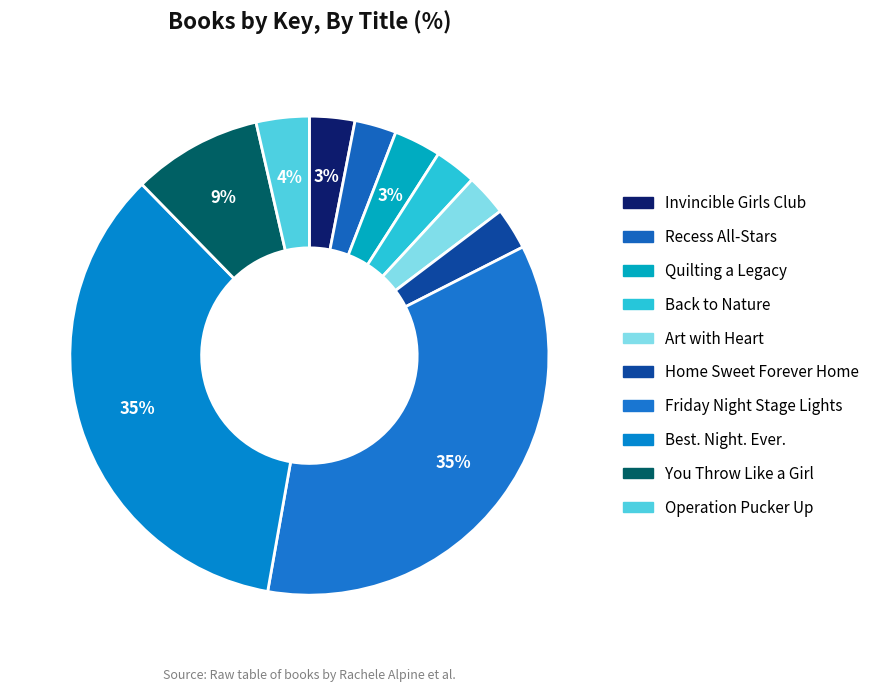

How many segments does this pie chart have?

10